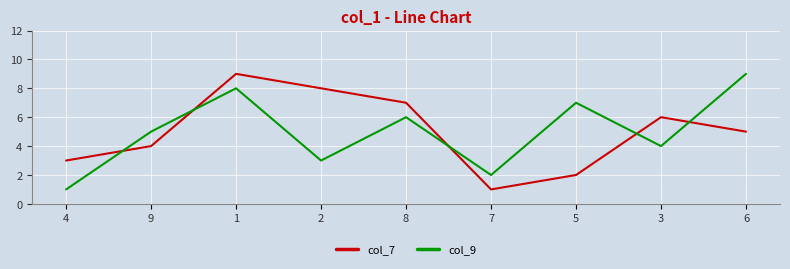

What are all the series names shown in the legend?

col_7, col_9